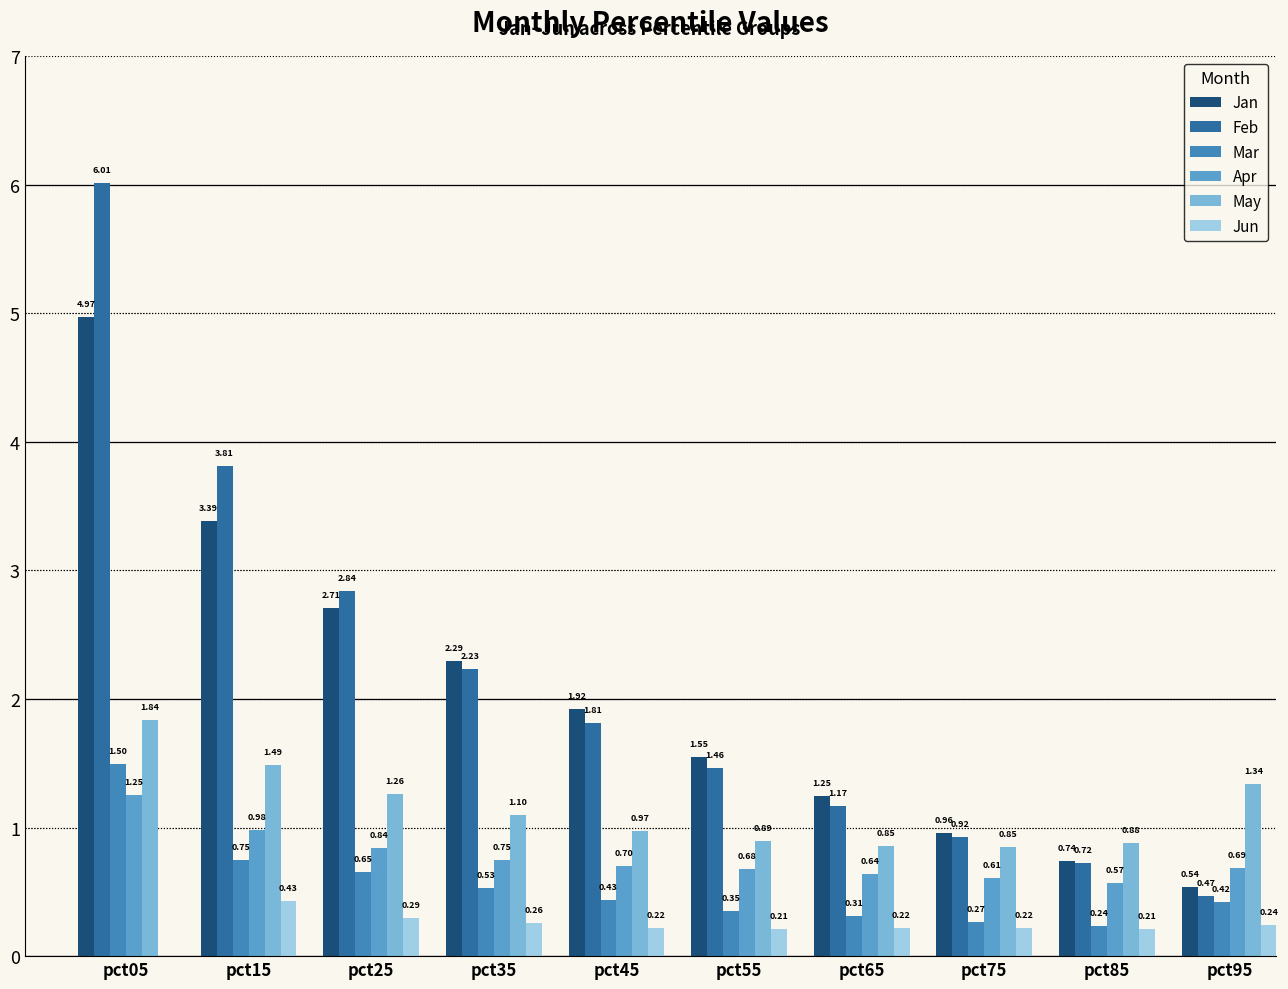

What is the spread (max minus min) of values at pct45?

1.7